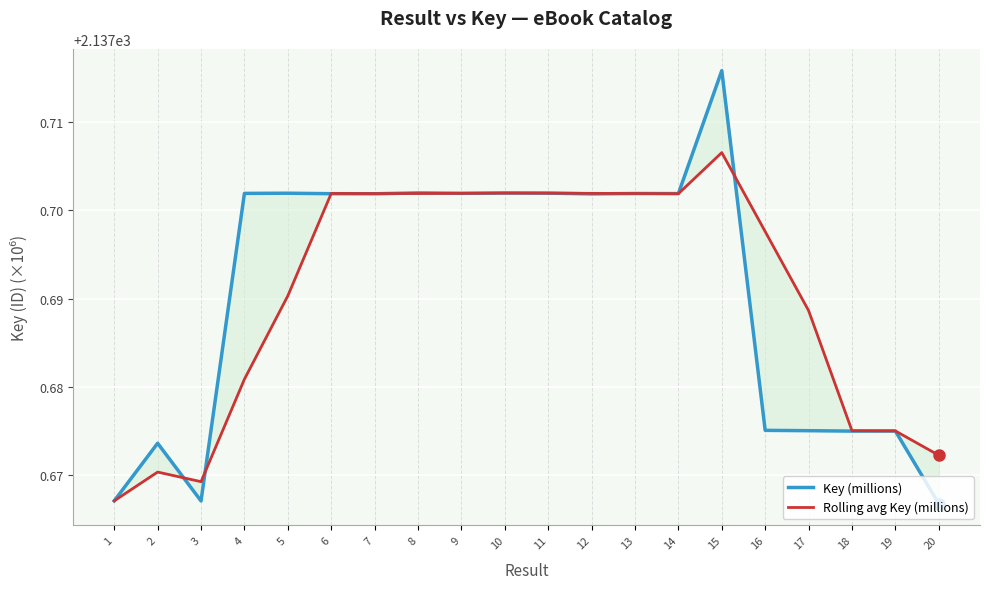

After their last crossing, which series has the higher values: Rolling avg Key (millions) or Key (millions)?

Rolling avg Key (millions)